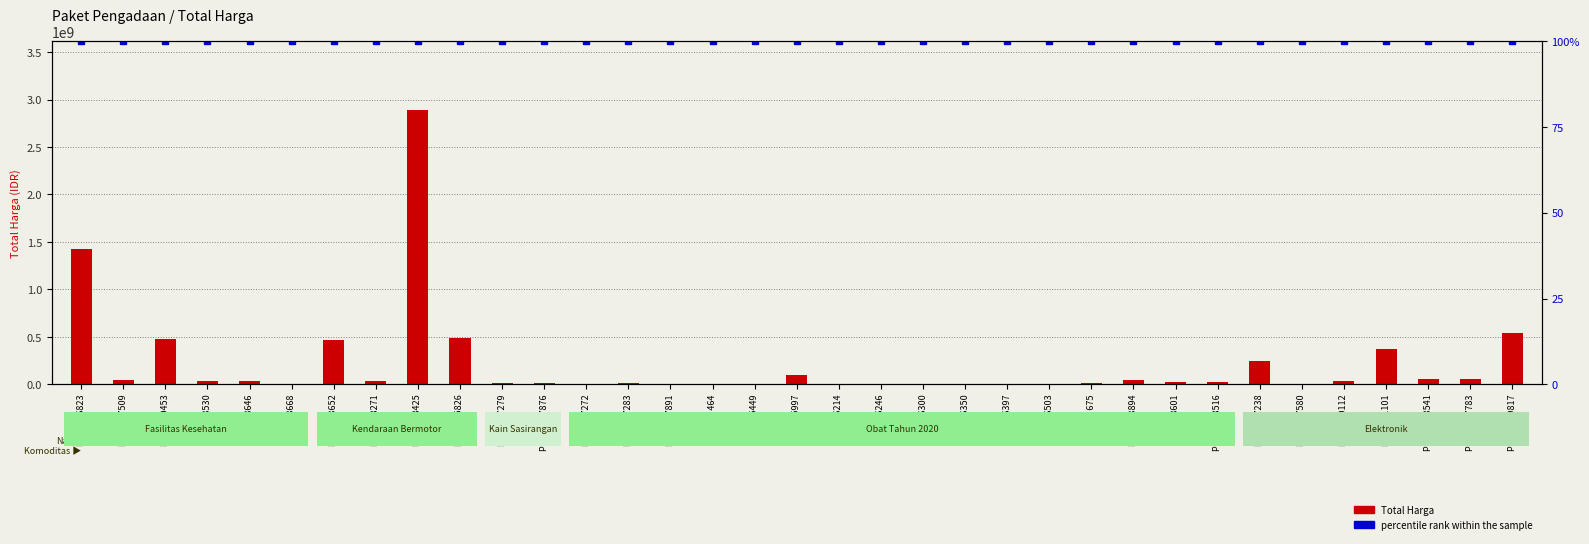

The chart shows a value of 4350000 at Paket 17580. True or false?

True